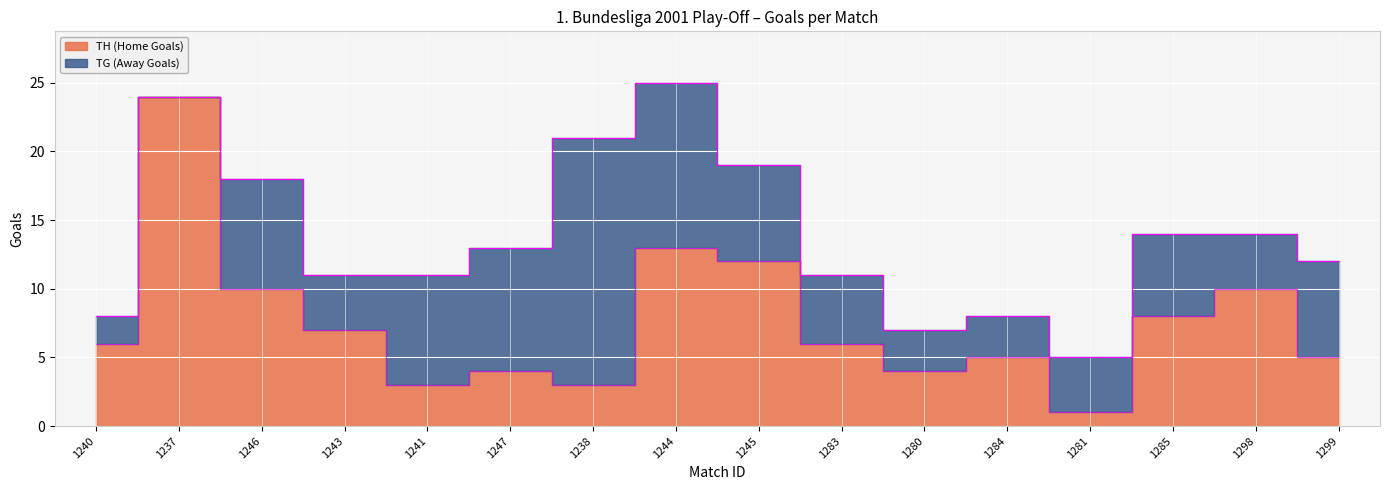

What is the difference between the second highest and minimum values?

12